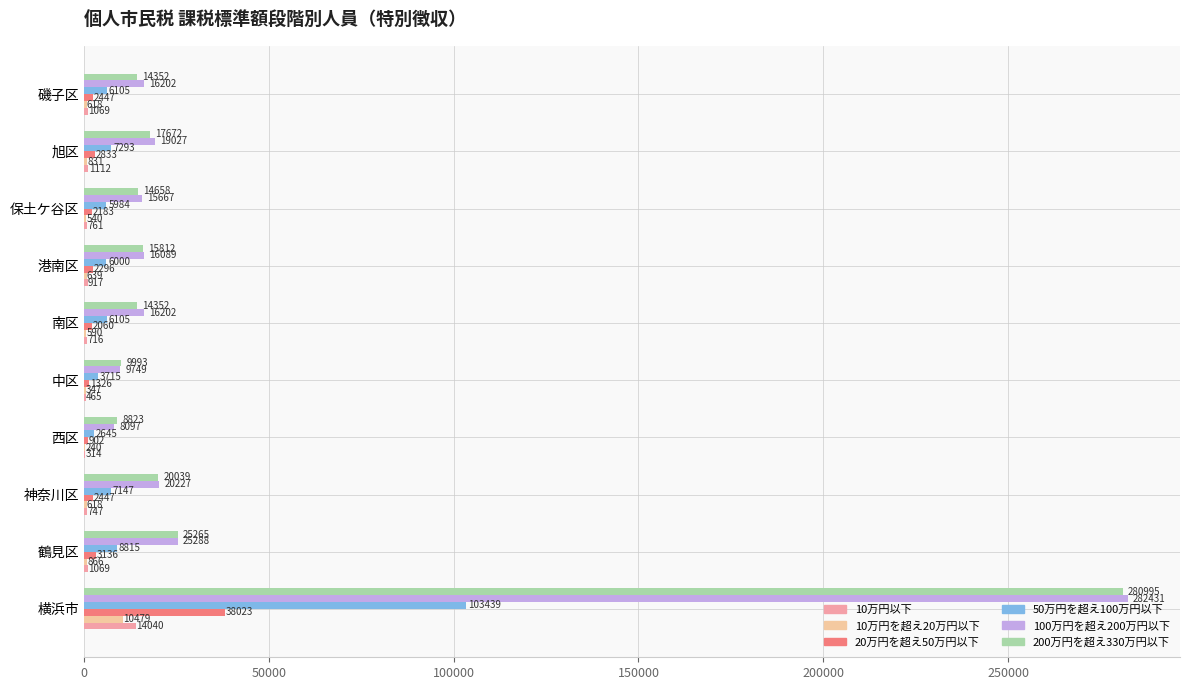

Which series changed the most between 神奈川区 and 中区?

100万円を超え200万円以下